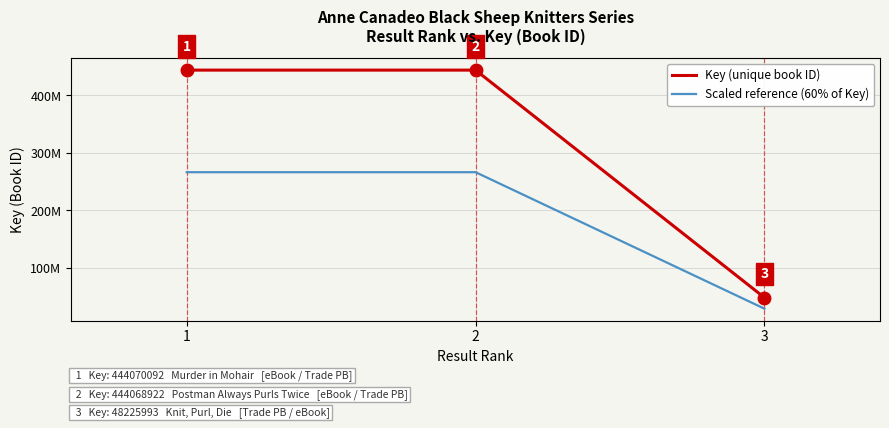

Does the chart display data point markers on the line(s)?

No